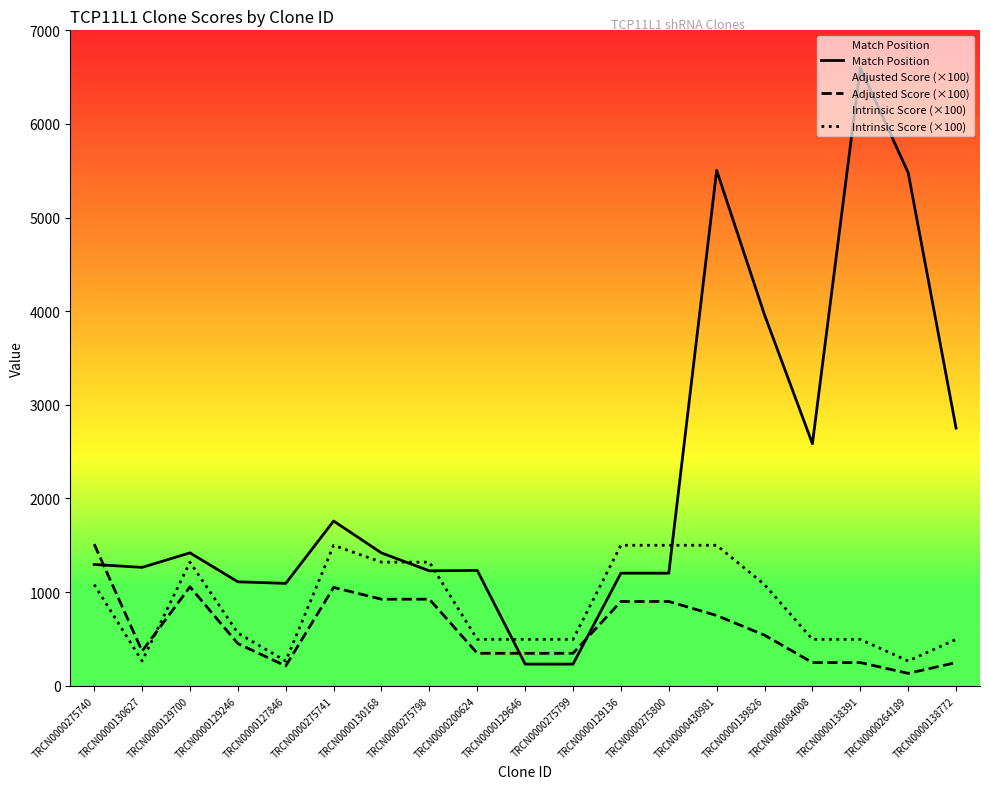

Reading left to right, extract all data points from this chart.

Match Position: TRCN0000275740=1295.0	TRCN0000130627=1264.0	TRCN0000129700=1419.0	TRCN0000129246=1110.0	TRCN0000127846=1093.0	TRCN0000275741=1759.0	TRCN0000130168=1418.0	TRCN0000275798=1227.0	TRCN0000200624=1232.0	TRCN0000129646=231.0	TRCN0000275799=231.0	TRCN0000129136=1202.0	TRCN0000275800=1202.0	TRCN0000430981=5504.0	TRCN0000139826=3961.0	TRCN0000084008=2585.0	TRCN0000138391=6601.0	TRCN0000264189=5479.0	TRCN0000138772=2752.0
Adjusted Score (×100): TRCN0000275740=1512.0	TRCN0000130627=369.6	TRCN0000129700=1056.0	TRCN0000129246=450.0	TRCN0000127846=211.2	TRCN0000275741=1050.0	TRCN0000130168=924.0	TRCN0000275798=924.0	TRCN0000200624=346.5	TRCN0000129646=346.5	TRCN0000275799=346.5	TRCN0000129136=900.0	TRCN0000275800=900.0	TRCN0000430981=750.0	TRCN0000139826=540.0	TRCN0000084008=247.5	TRCN0000138391=247.5	TRCN0000264189=132.0	TRCN0000138772=247.5
Intrinsic Score (×100): TRCN0000275740=1080.0	TRCN0000130627=264.0	TRCN0000129700=1320.0	TRCN0000129246=562.5	TRCN0000127846=264.0	TRCN0000275741=1500.0	TRCN0000130168=1320.0	TRCN0000275798=1320.0	TRCN0000200624=495.0	TRCN0000129646=495.0	TRCN0000275799=495.0	TRCN0000129136=1500.0	TRCN0000275800=1500.0	TRCN0000430981=1500.0	TRCN0000139826=1080.0	TRCN0000084008=495.0	TRCN0000138391=495.0	TRCN0000264189=264.0	TRCN0000138772=495.0